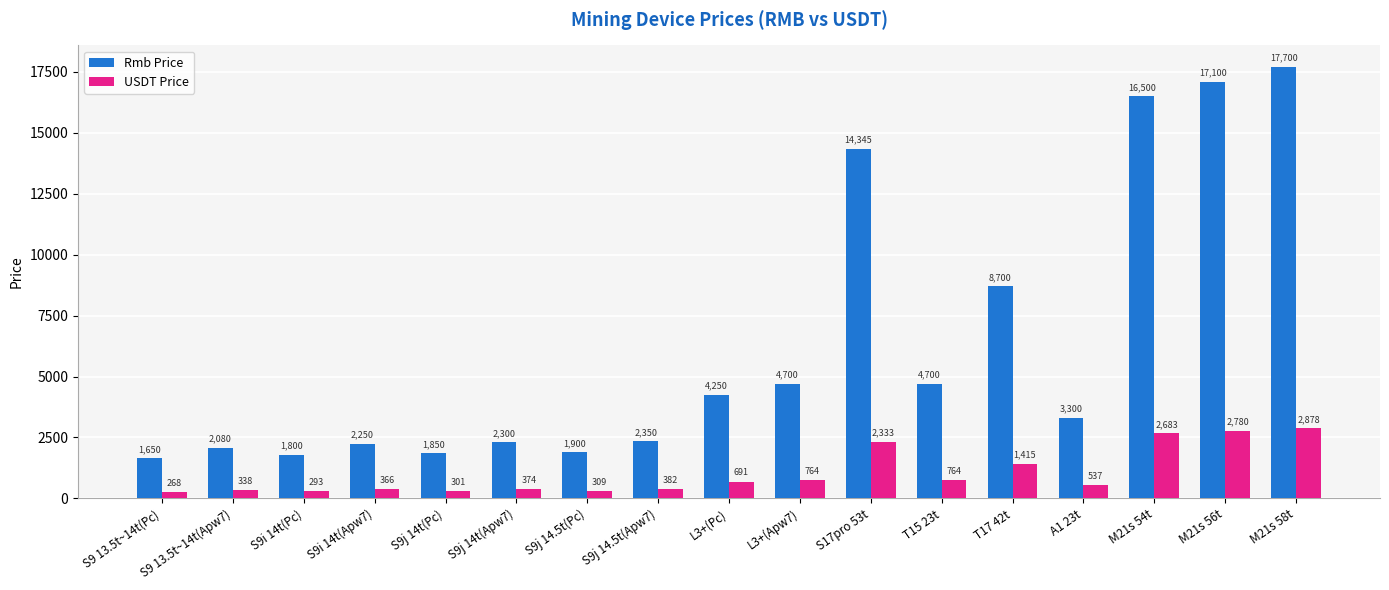

How many bars are there in each group?

2